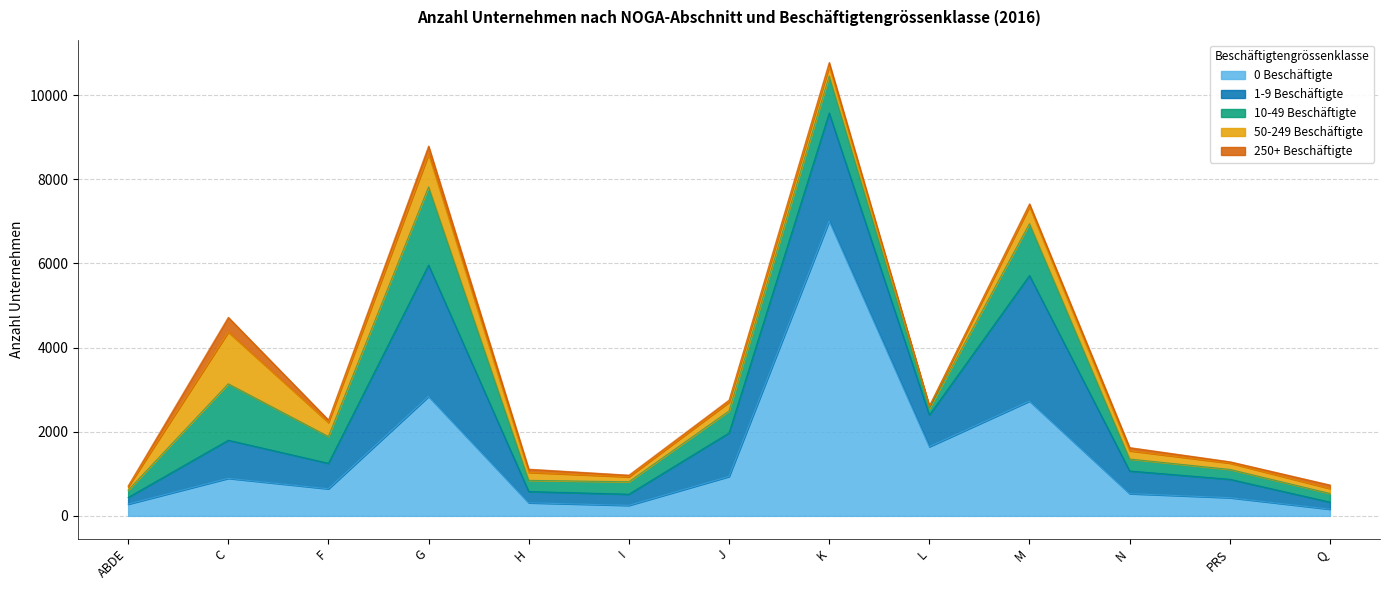

What is the sum of all 10-49 Beschäftigte values?

8075